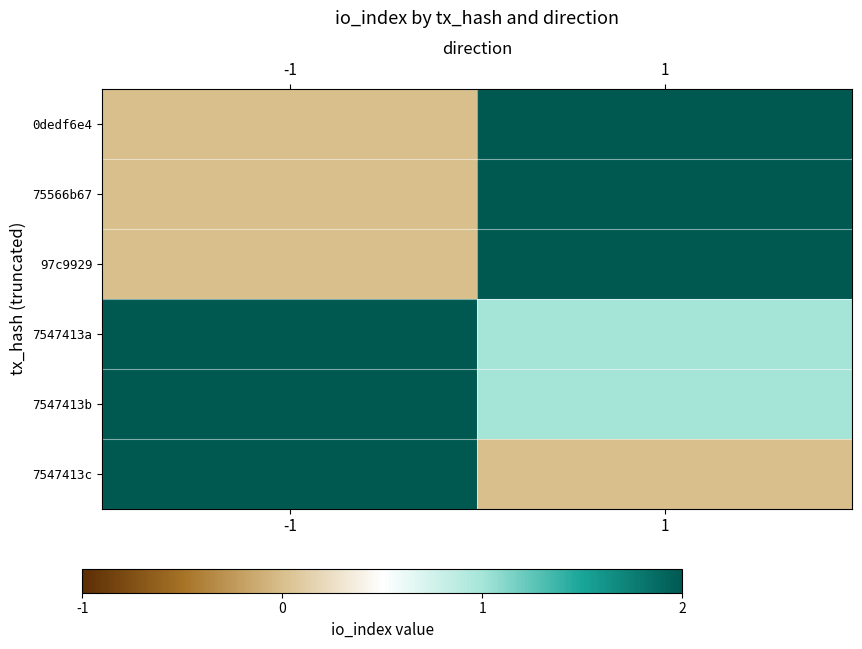

List the series in order of their peak value, highest first.

0dedf6e4, 75566b67, 97c9929, 7547413a, 7547413b, 7547413c